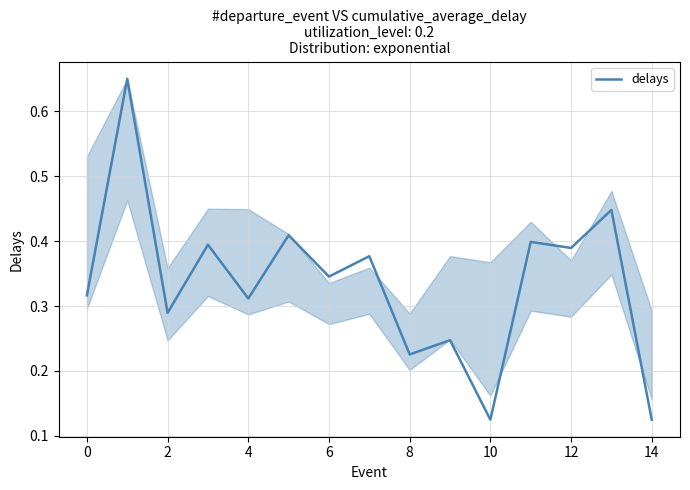

What is the difference between the maximum and minimum values?

0.5